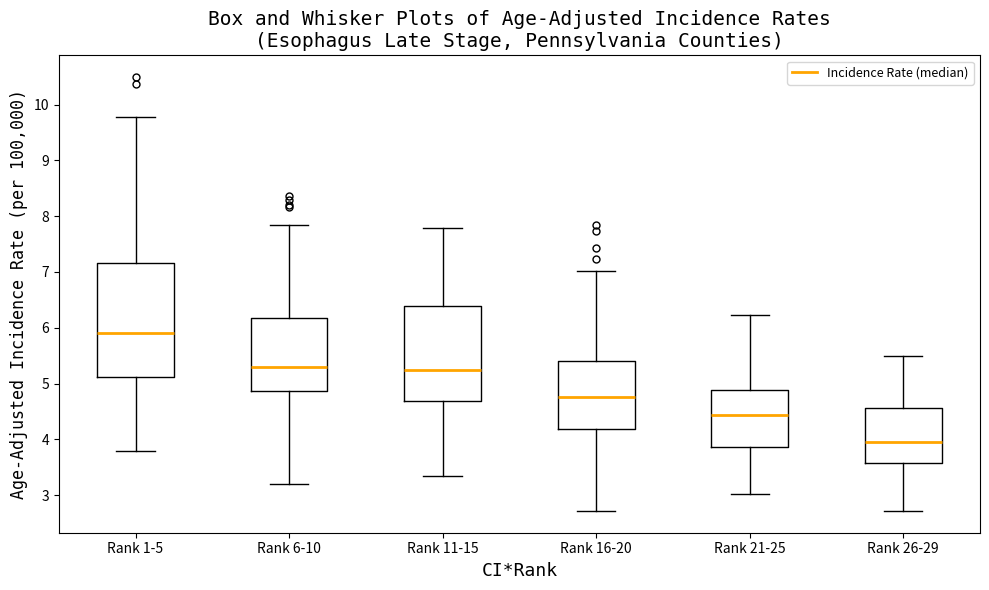

Which box's median line is the lowest?

Rank 26-29